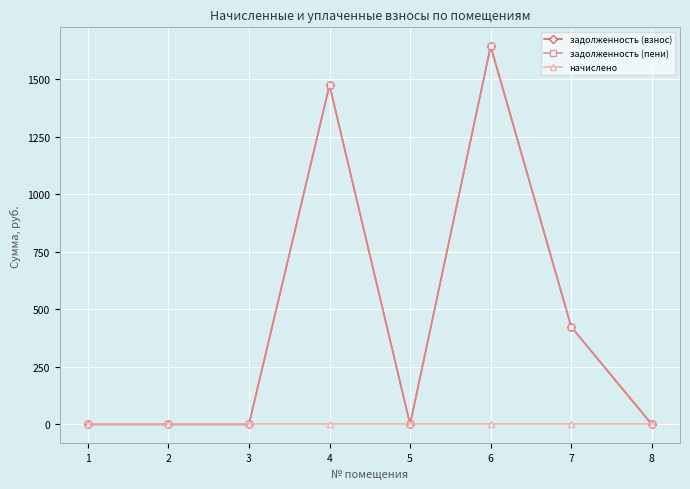

Is the value of задолженность (взнос) at 2 greater than the value of задолженность (пени) at 7?

No